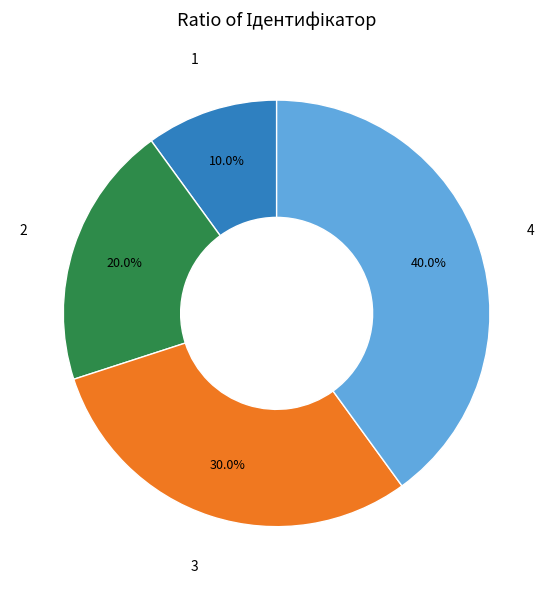

Is there a majority slice in this chart?

No